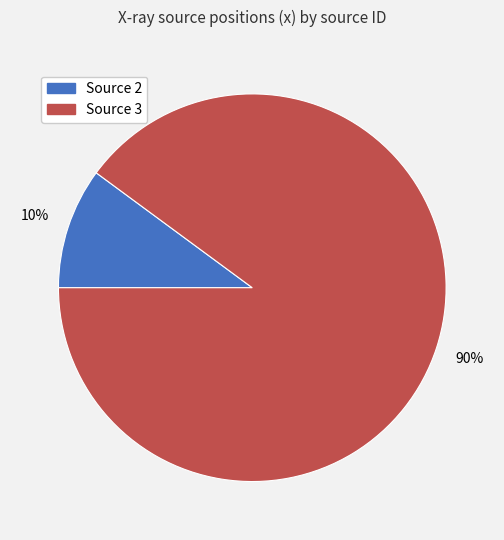

Which category has the biggest portion of the pie?

Source 3